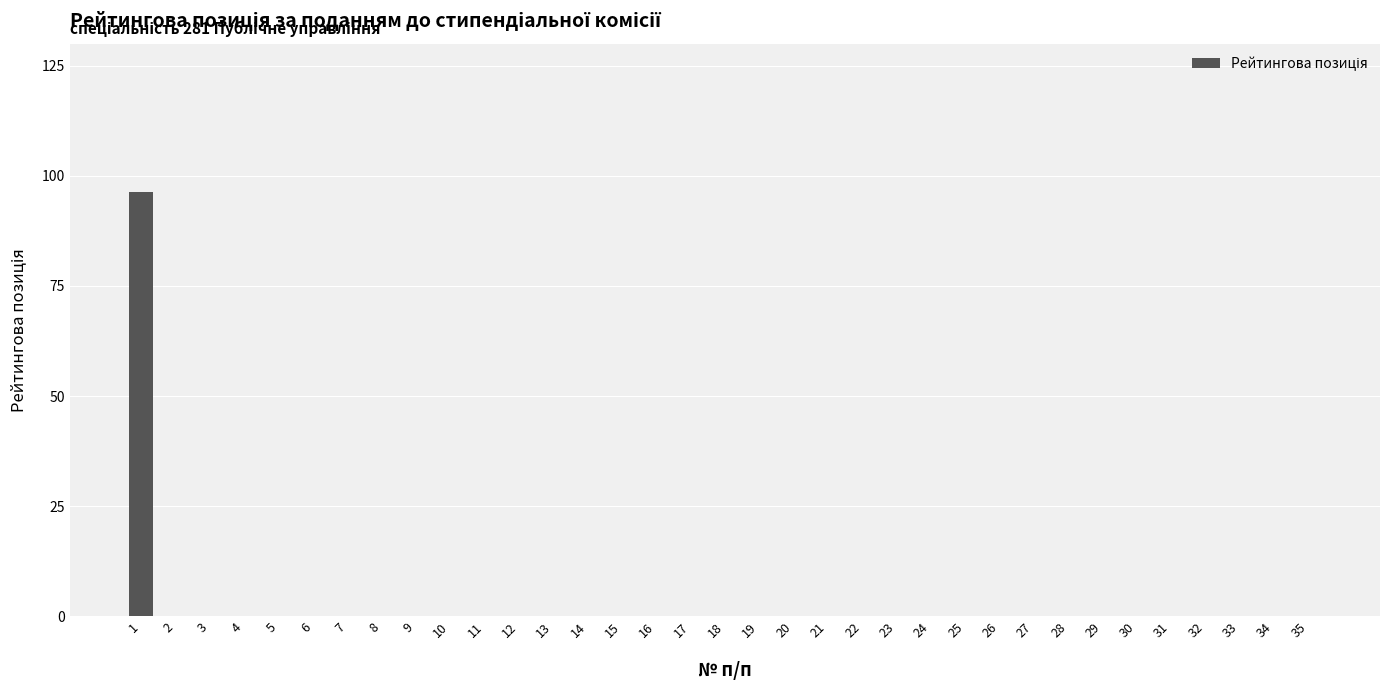

What is the change in value from 1 to 27?

-96.2